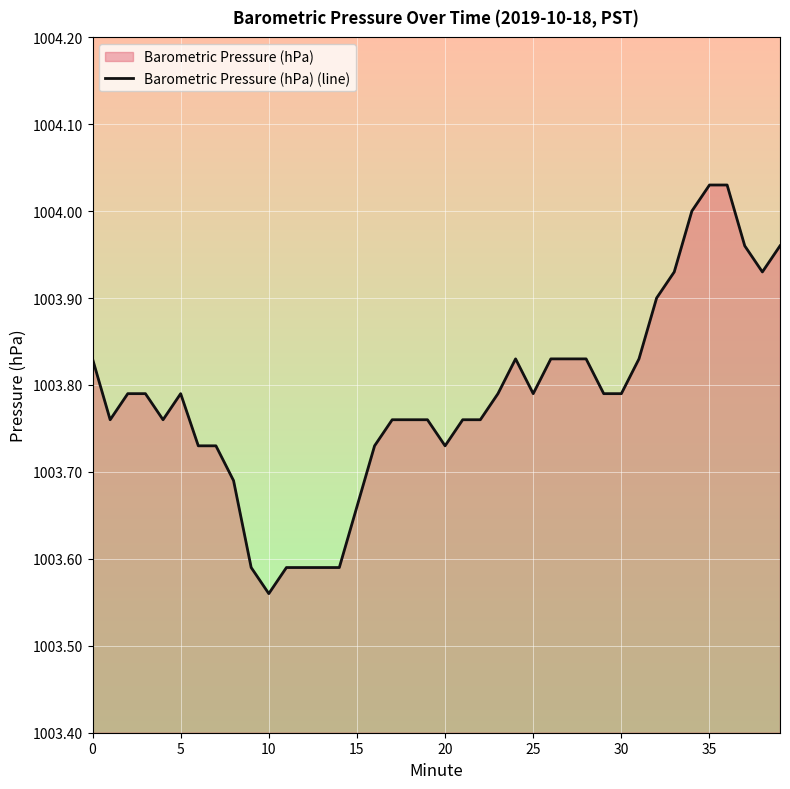

Reading left to right, list all the values displayed in this chart.

1003.8	1003.8	1003.8	1003.8	1003.8	1003.8	1003.7	1003.7	1003.7	1003.6	1003.6	1003.6	1003.6	1003.6	1003.6	1003.7	1003.7	1003.8	1003.8	1003.8	1003.7	1003.8	1003.8	1003.8	1003.8	1003.8	1003.8	1003.8	1003.8	1003.8	1003.8	1003.8	1003.9	1003.9	1004.0	1004.0	1004.0	1004.0	1003.9	1004.0